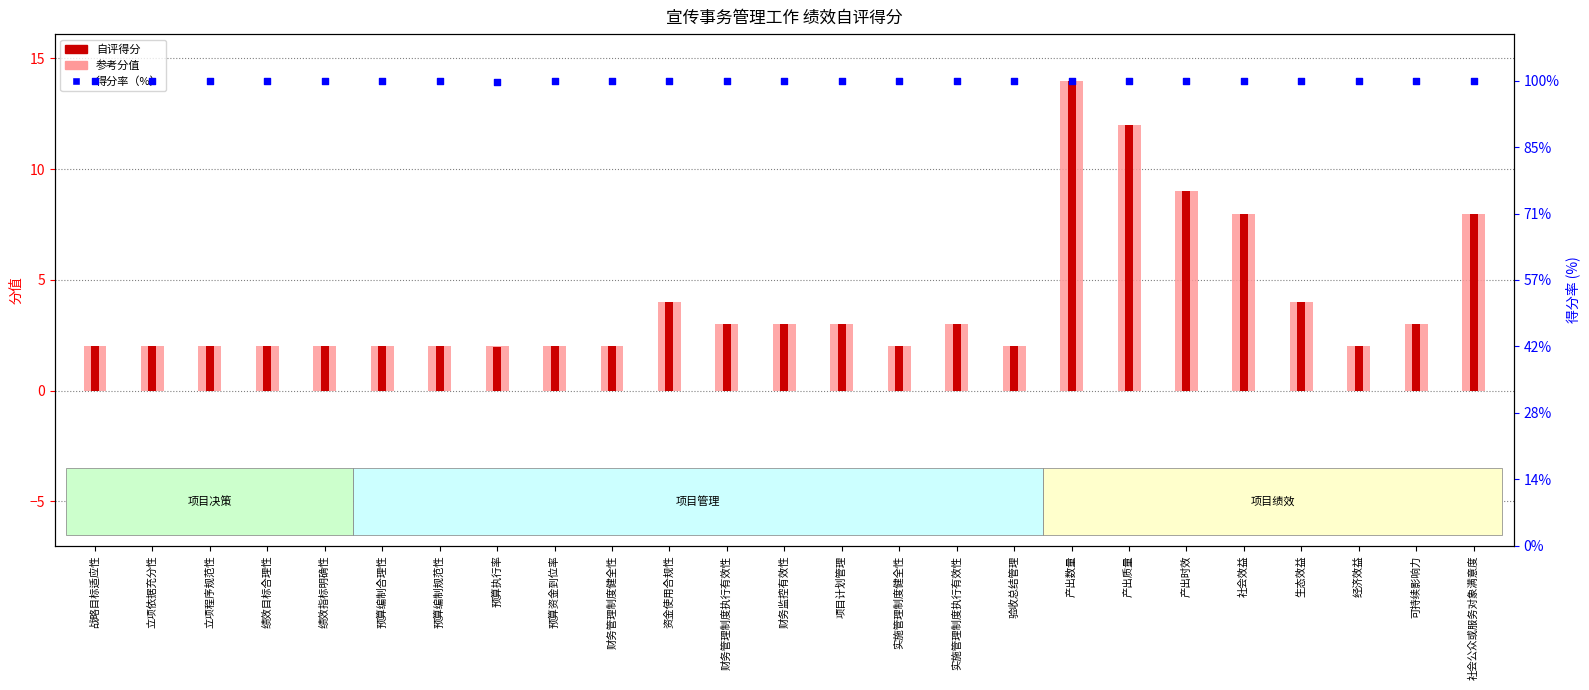

Which series has the largest Y range (max minus min)?

自评得分